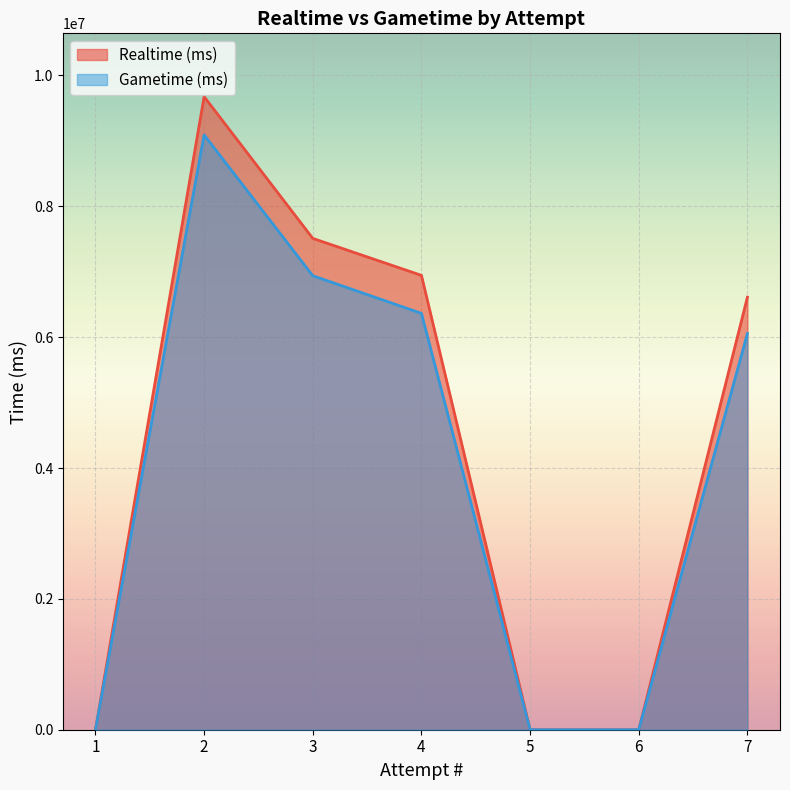

How many lines are shown in the chart?

2